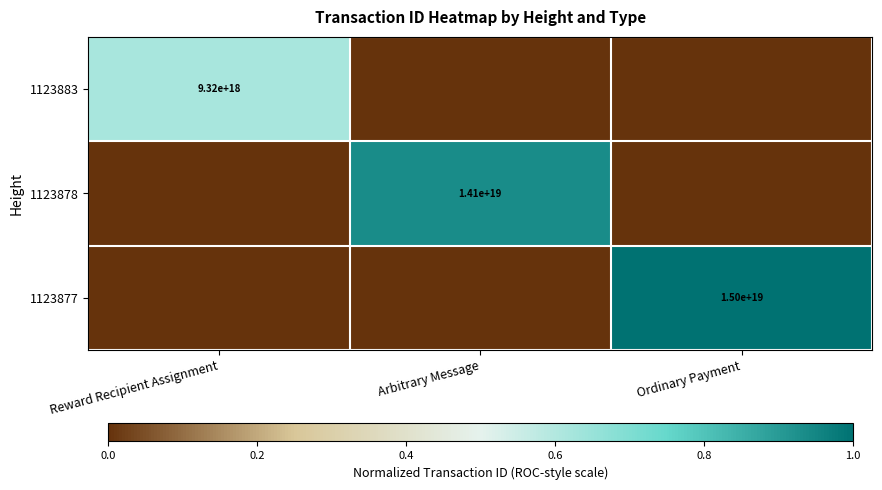

True or false: 1123878 has a value of 23440190176529772544 at Arbitrary Message.

False